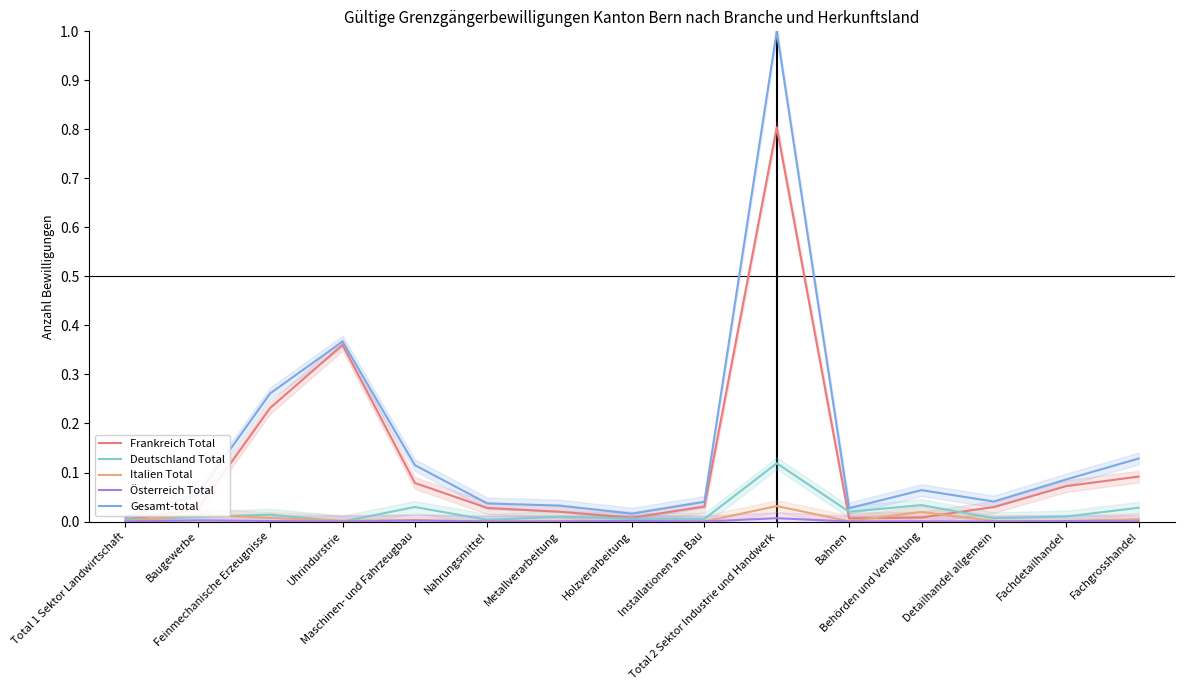

Reading left to right, extract all data points from this chart.

Frankreich Total: Total 1 Sektor Landwirtschaft=0.0	Baugewerbe=0.0	Feinmechanische Erzeugnisse=0.2	Uhrindurstrie=0.4	Maschinen- und Fahrzeugbau=0.1	Nahrungsmittel=0.0	Metallverarbeitung=0.0	Holzverarbeitung=0.0	Installationen am Bau=0.0	Total 2 Sektor Industrie und Handwerk=0.8	Bahnen=0.0	Behörden und Verwaltung=0.0	Detailhandel allgemein=0.0	Fachdetailhandel=0.1	Fachgrosshandel=0.1
Deutschland Total: Total 1 Sektor Landwirtschaft=0.0	Baugewerbe=0.0	Feinmechanische Erzeugnisse=0.0	Uhrindurstrie=0.0	Maschinen- und Fahrzeugbau=0.0	Nahrungsmittel=0.0	Metallverarbeitung=0.0	Holzverarbeitung=0.0	Installationen am Bau=0.0	Total 2 Sektor Industrie und Handwerk=0.1	Bahnen=0.0	Behörden und Verwaltung=0.0	Detailhandel allgemein=0.0	Fachdetailhandel=0.0	Fachgrosshandel=0.0
Italien Total: Total 1 Sektor Landwirtschaft=0.0	Baugewerbe=0.0	Feinmechanische Erzeugnisse=0.0	Uhrindurstrie=0.0	Maschinen- und Fahrzeugbau=0.0	Nahrungsmittel=0.0	Metallverarbeitung=0.0	Holzverarbeitung=0.0	Installationen am Bau=0.0	Total 2 Sektor Industrie und Handwerk=0.0	Bahnen=0.0	Behörden und Verwaltung=0.0	Detailhandel allgemein=0.0	Fachdetailhandel=0.0	Fachgrosshandel=0.0
Österreich Total: Total 1 Sektor Landwirtschaft=0.0	Baugewerbe=0.0	Feinmechanische Erzeugnisse=0.0	Uhrindurstrie=0.0	Maschinen- und Fahrzeugbau=0.0	Nahrungsmittel=0.0	Metallverarbeitung=0.0	Holzverarbeitung=0.0	Installationen am Bau=0.0	Total 2 Sektor Industrie und Handwerk=0.0	Bahnen=0.0	Behörden und Verwaltung=0.0	Detailhandel allgemein=0.0	Fachdetailhandel=0.0	Fachgrosshandel=0.0
Gesamt-total: Total 1 Sektor Landwirtschaft=0.0	Baugewerbe=0.1	Feinmechanische Erzeugnisse=0.3	Uhrindurstrie=0.4	Maschinen- und Fahrzeugbau=0.1	Nahrungsmittel=0.0	Metallverarbeitung=0.0	Holzverarbeitung=0.0	Installationen am Bau=0.0	Total 2 Sektor Industrie und Handwerk=1.0	Bahnen=0.0	Behörden und Verwaltung=0.1	Detailhandel allgemein=0.0	Fachdetailhandel=0.1	Fachgrosshandel=0.1